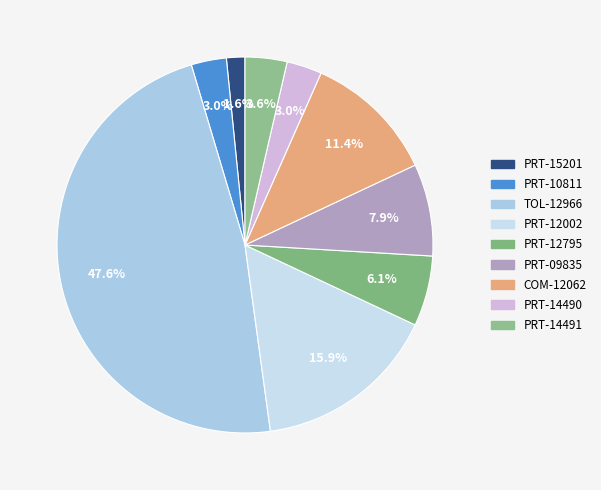

Which slice is the smallest?

PRT-15201